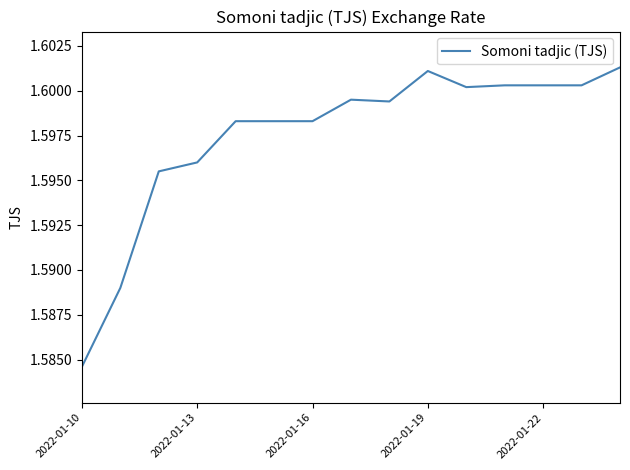

Does the chart display data point markers on the line(s)?

No